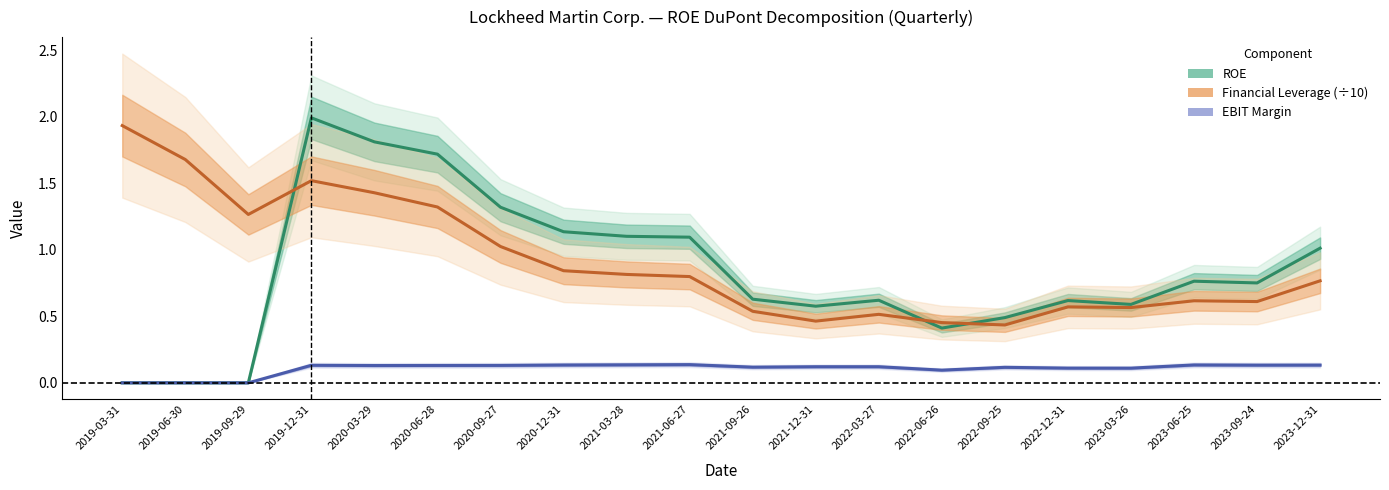

Reading left to right, transcribe all the data shown in this chart.

ROE: 2019-03-31=0.0	2019-06-30=0.0	2019-09-29=0.0	2019-12-31=2.0	2020-03-29=1.8	2020-06-28=1.7	2020-09-27=1.3	2020-12-31=1.1	2021-03-28=1.1	2021-06-27=1.1	2021-09-26=0.6	2021-12-31=0.6	2022-03-27=0.6	2022-06-26=0.4	2022-09-25=0.5	2022-12-31=0.6	2023-03-26=0.6	2023-06-25=0.8	2023-09-24=0.8	2023-12-31=1.0
Financial Leverage (÷10): 2019-03-31=1.9	2019-06-30=1.7	2019-09-29=1.3	2019-12-31=1.5	2020-03-29=1.4	2020-06-28=1.3	2020-09-27=1.0	2020-12-31=0.8	2021-03-28=0.8	2021-06-27=0.8	2021-09-26=0.5	2021-12-31=0.5	2022-03-27=0.5	2022-06-26=0.5	2022-09-25=0.4	2022-12-31=0.6	2023-03-26=0.6	2023-06-25=0.6	2023-09-24=0.6	2023-12-31=0.8
EBIT Margin: 2019-03-31=0.0	2019-06-30=0.0	2019-09-29=0.0	2019-12-31=0.1	2020-03-29=0.1	2020-06-28=0.1	2020-09-27=0.1	2020-12-31=0.1	2021-03-28=0.1	2021-06-27=0.1	2021-09-26=0.1	2021-12-31=0.1	2022-03-27=0.1	2022-06-26=0.1	2022-09-25=0.1	2022-12-31=0.1	2023-03-26=0.1	2023-06-25=0.1	2023-09-24=0.1	2023-12-31=0.1